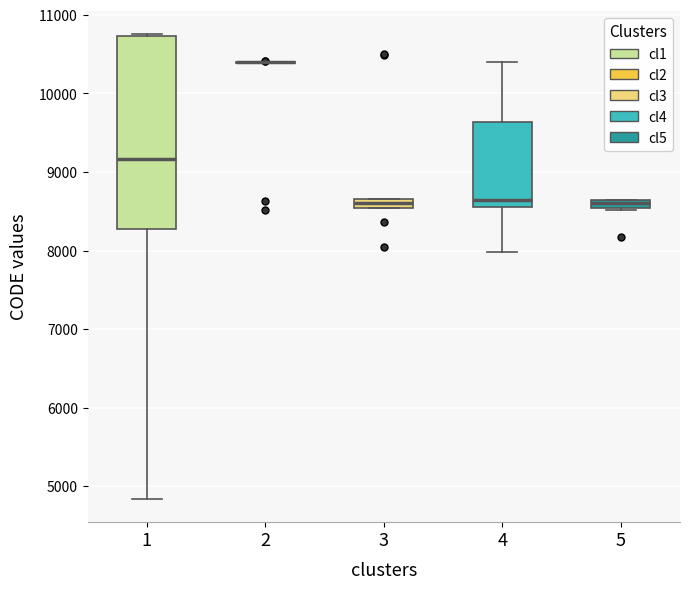

Where is the lower edge of the box at x = 4 on the y-axis? The values are not printed on the chart, so give them approximately, as read against the axis.

8600